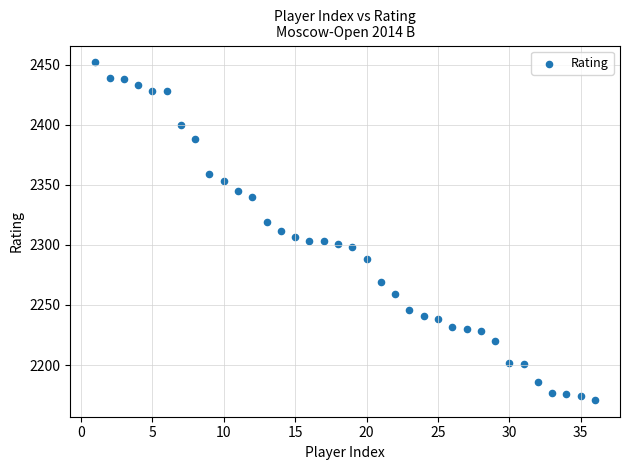

What is the range of Y values (max minus min)?

281